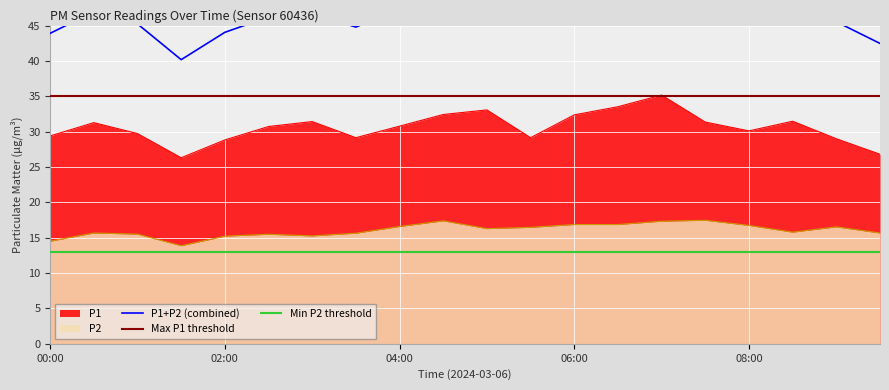

Between 00:00 and 01:00, which series saw the biggest shift?

P2